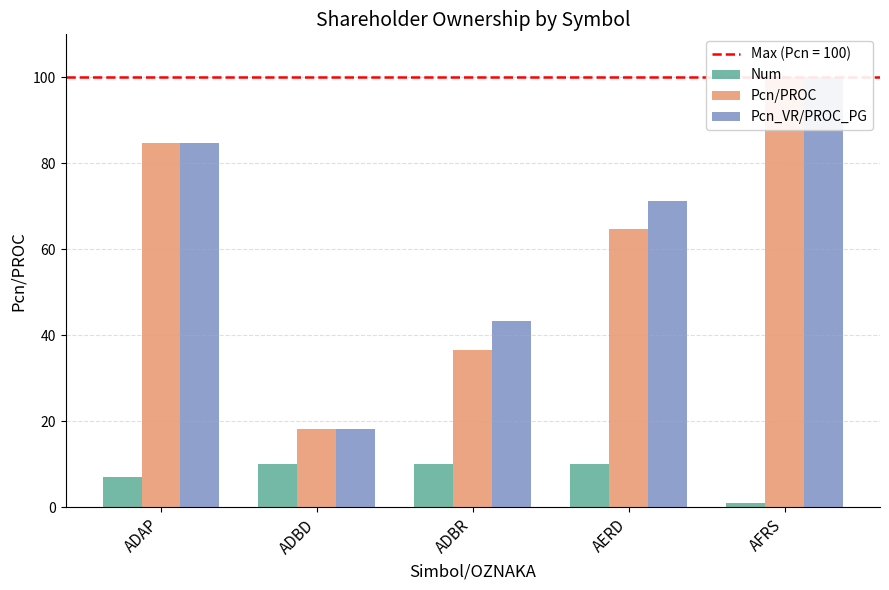

Reading left to right, list all the values displayed in this chart.

Num: 7.0	10.0	10.0	10.0	1.0
Pcn/PROC: 84.7	18.3	36.7	64.7	100.0
Pcn_VR/PROC_PG: 84.7	18.3	43.3	71.2	100.0